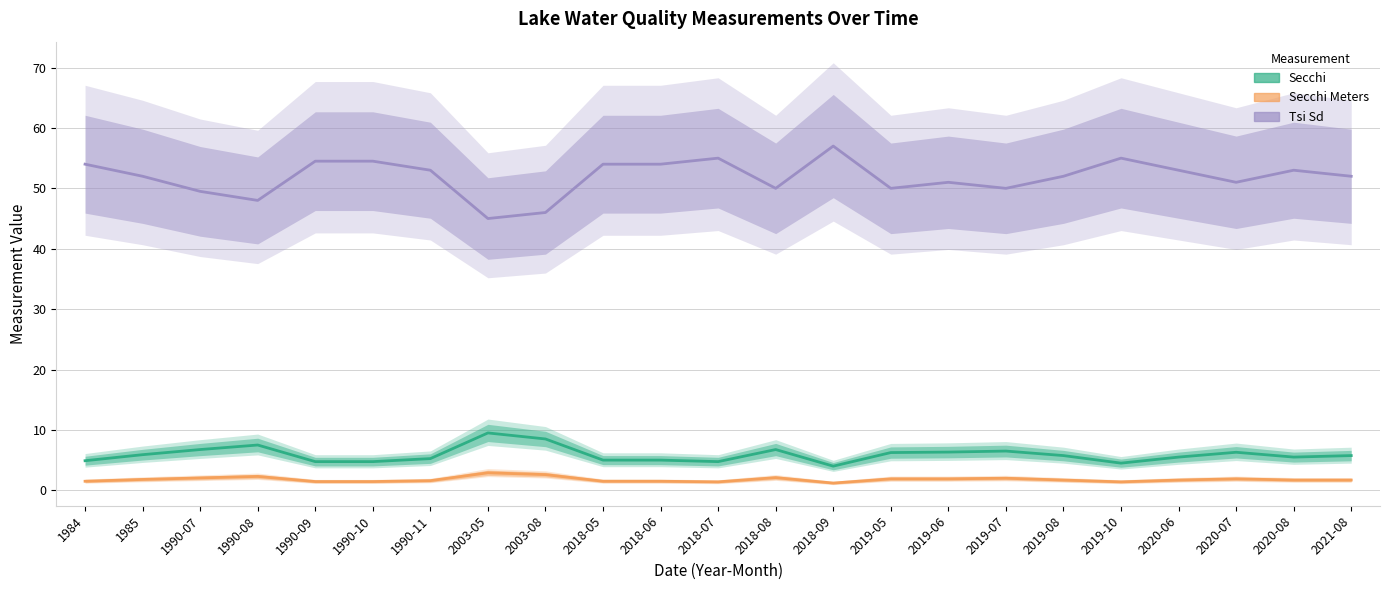

Rank the series by their maximum value, from highest to lowest.

Tsi Sd, Secchi, Secchi Meters